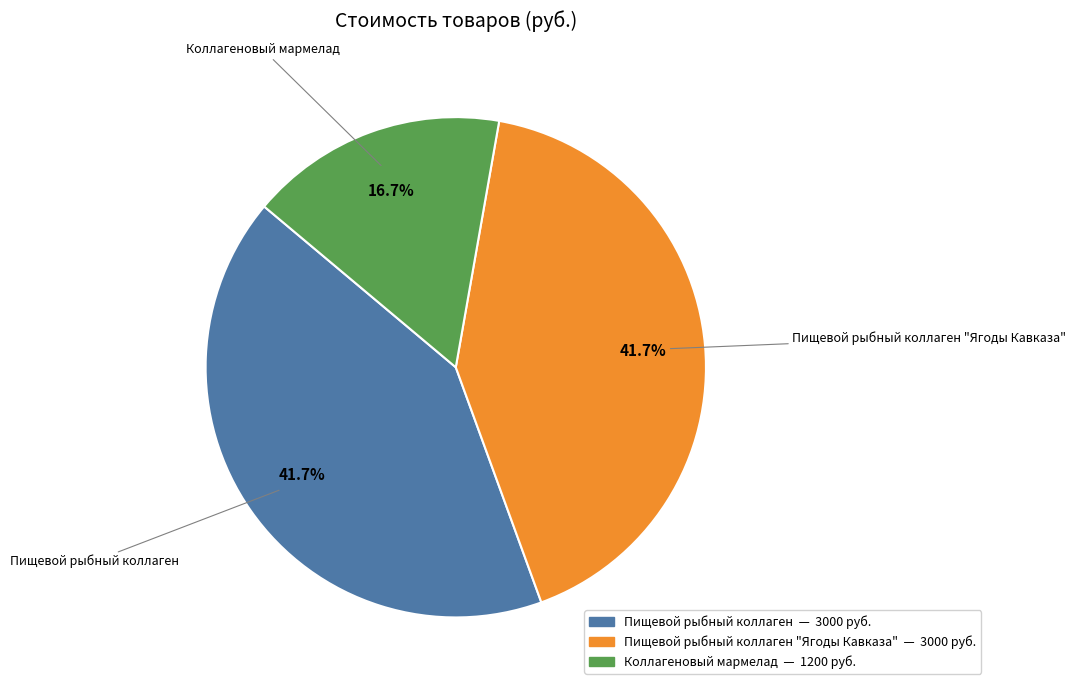

Is there any slice that represents more than half of the pie?

No